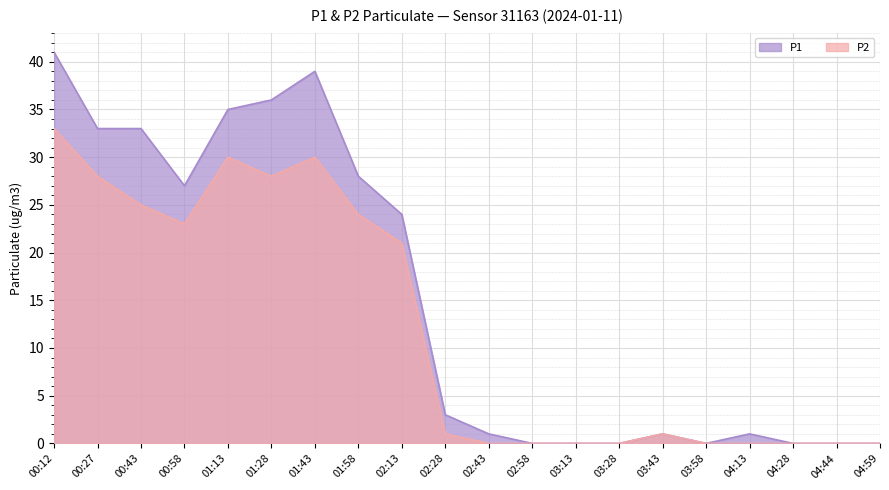

Between 01:58 and 02:43, which is larger?

01:58